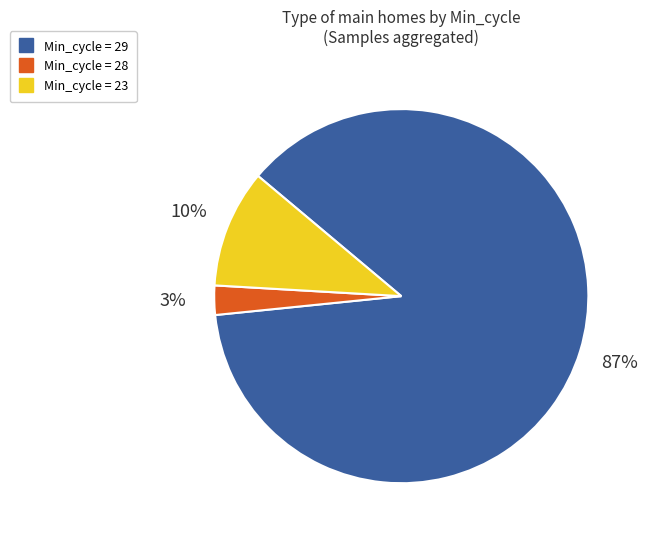

To the nearest percent, what is the average slice percentage?

33%